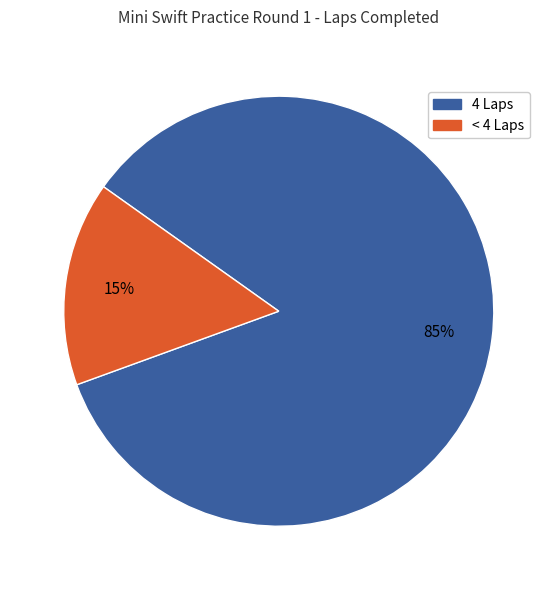

To the nearest percent, what is the average slice percentage?

50%